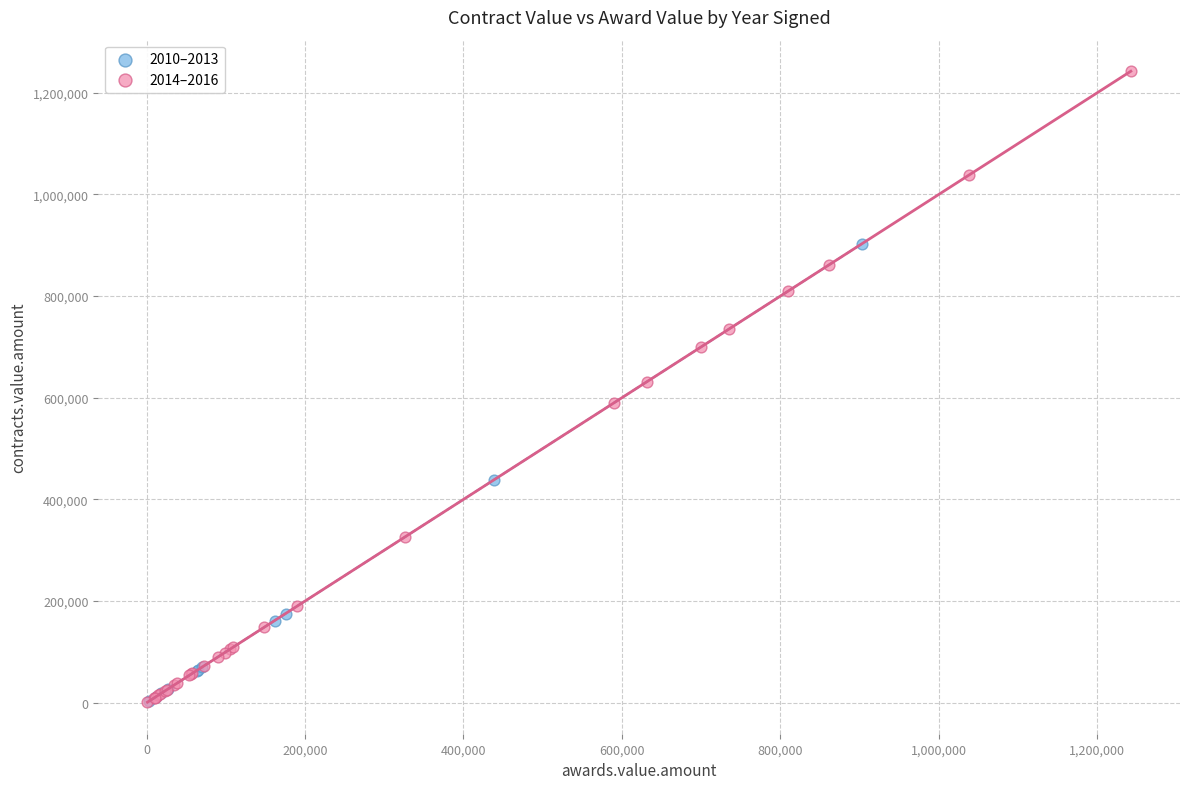

Which series has the largest Y range (max minus min)?

2014–2016